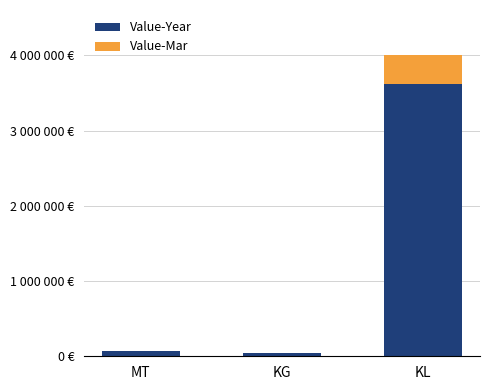

Are the bars horizontal?

No